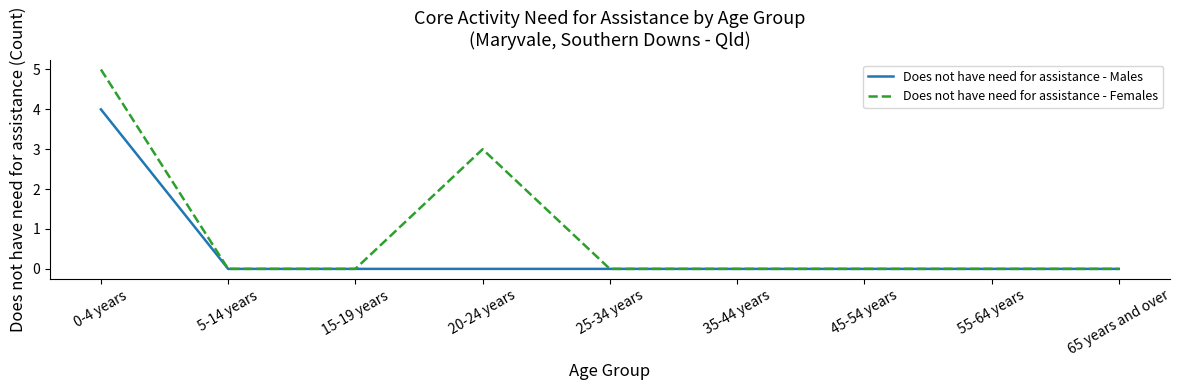

Is it true that Does not have need for assistance - Males equals 2 at 20-24 years?

False